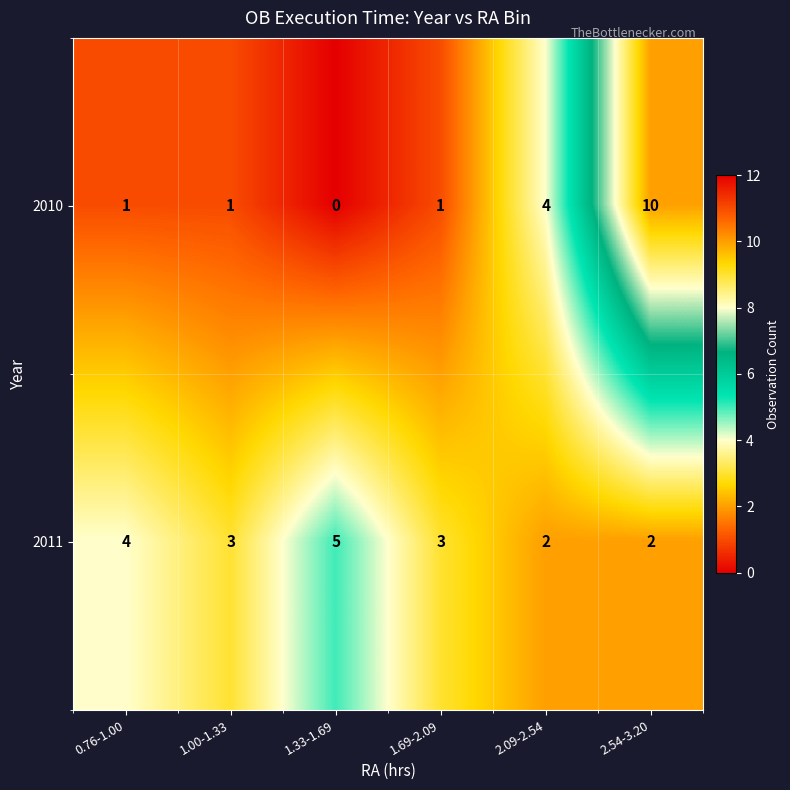

What is the average value of the 2010 series?

3